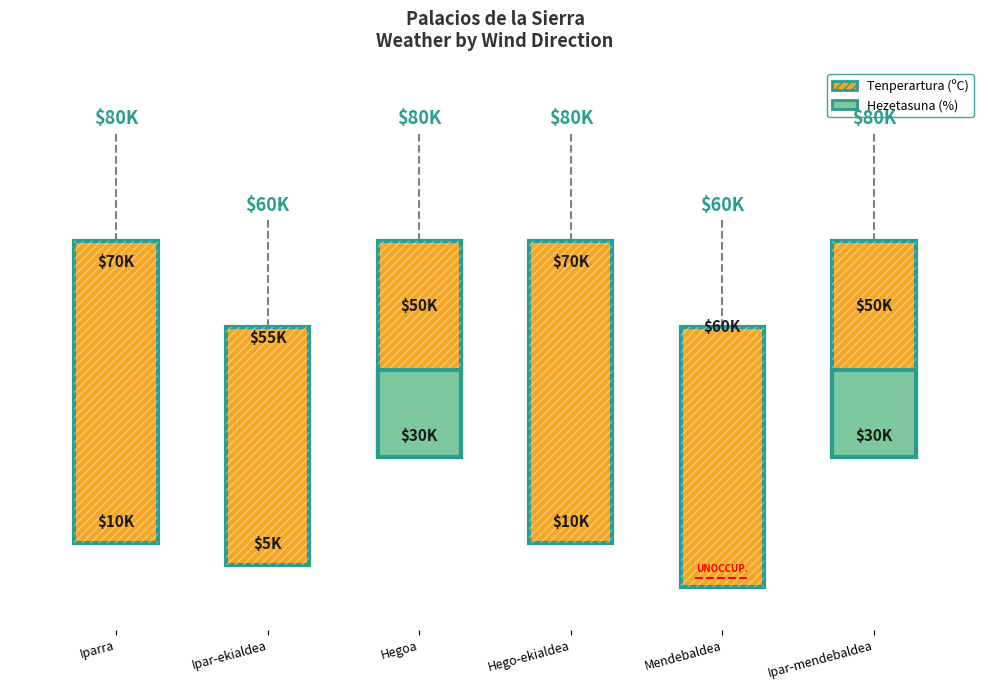

What is the sum of all Tenperartura (C) values?

79.4